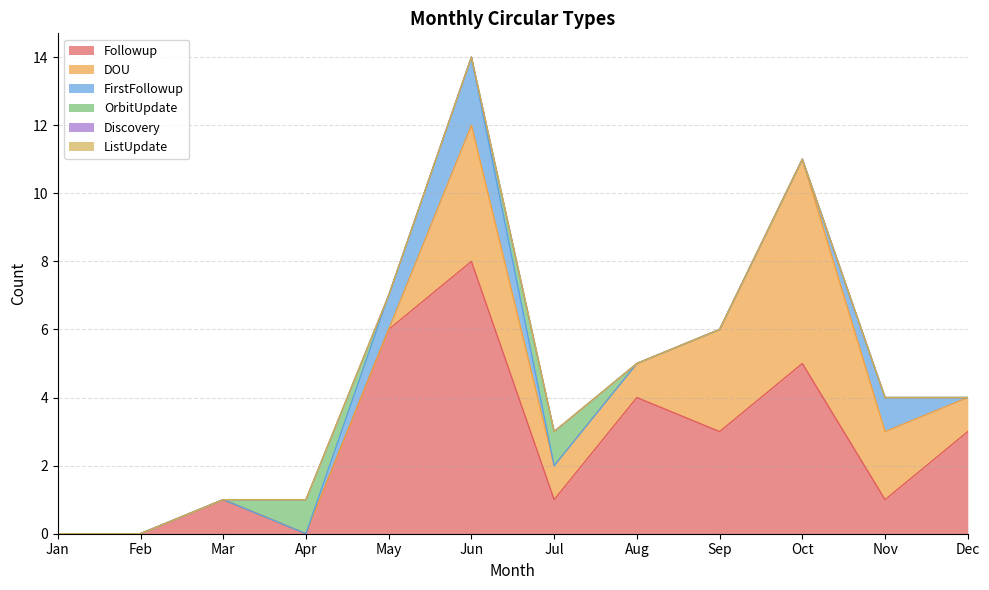

What is the difference between the maximum and minimum values in the Followup series?

8